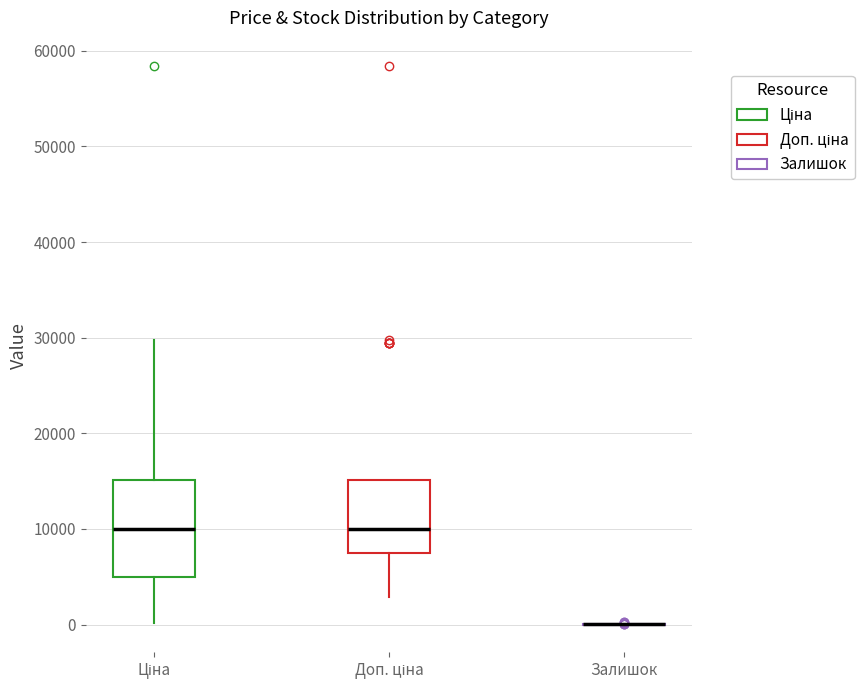

Which box is the tallest, from its lower edge to its upper edge?

Ціна